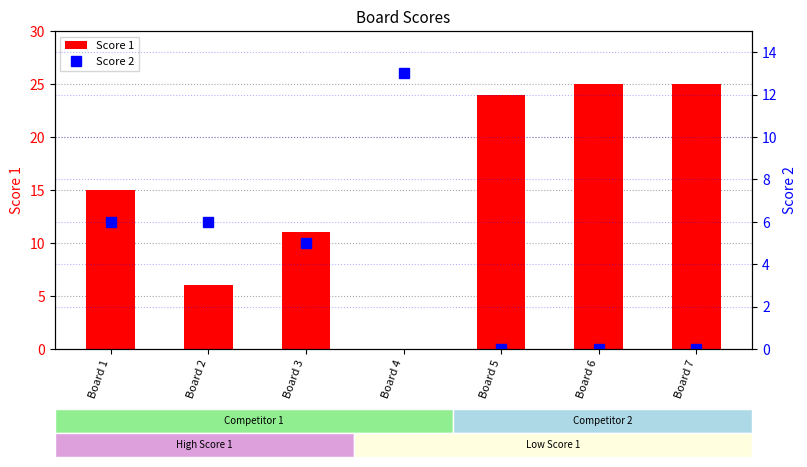

What is the difference between the maximum and second lowest values in the Score 2 series?

13